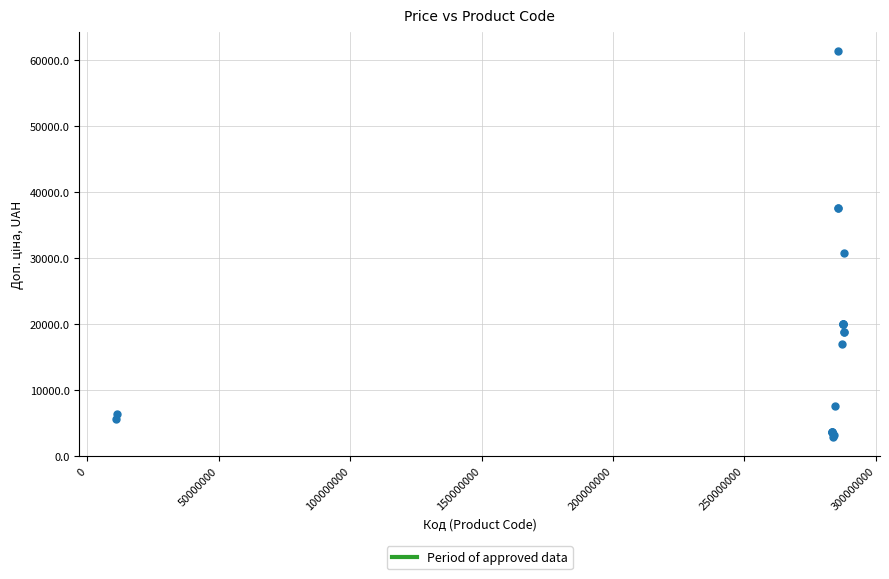

What Y value in the scatter plot is closest to 32156?

30717.1